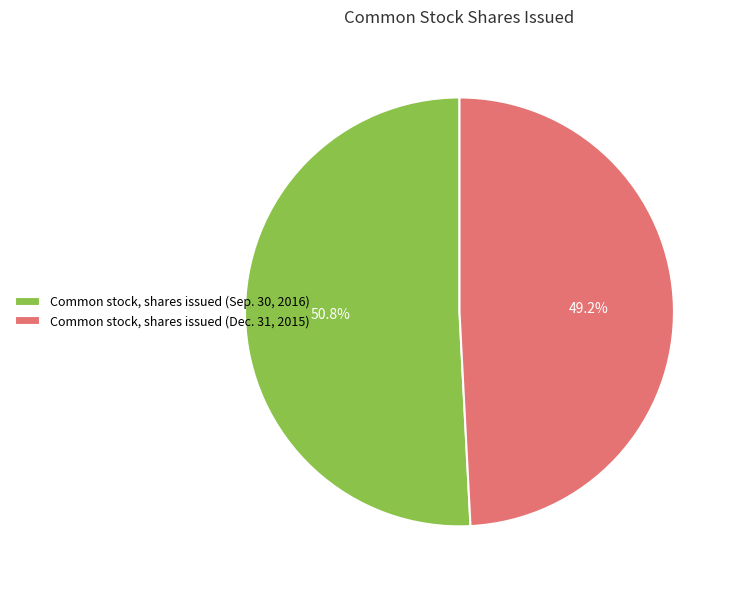

Count the number of slices in the pie.

2